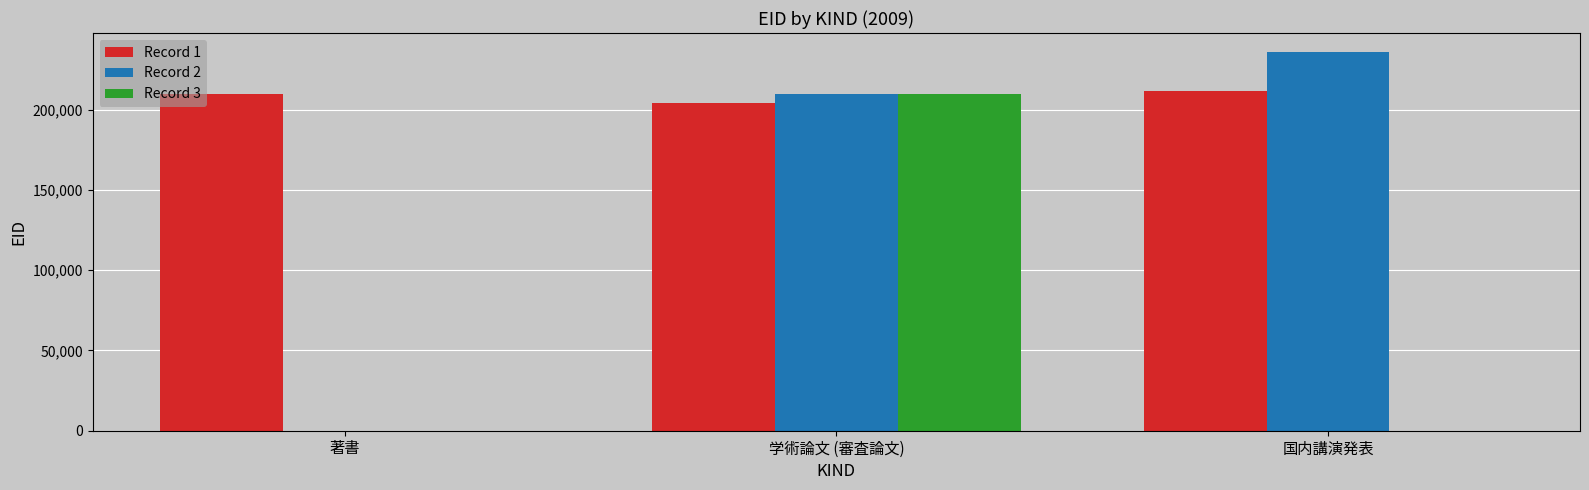

How many positive values does the Record 2 series have?

2